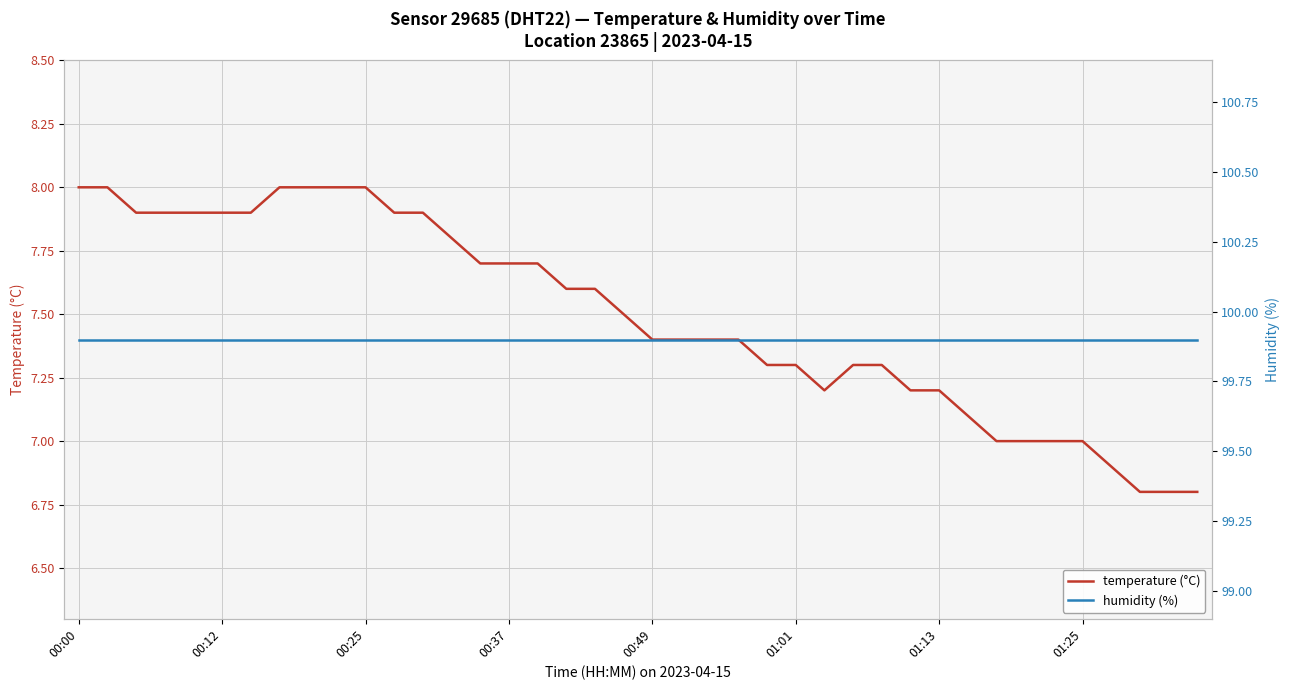

True or false: humidity (%) and temperature (°C) cross at least once.

False